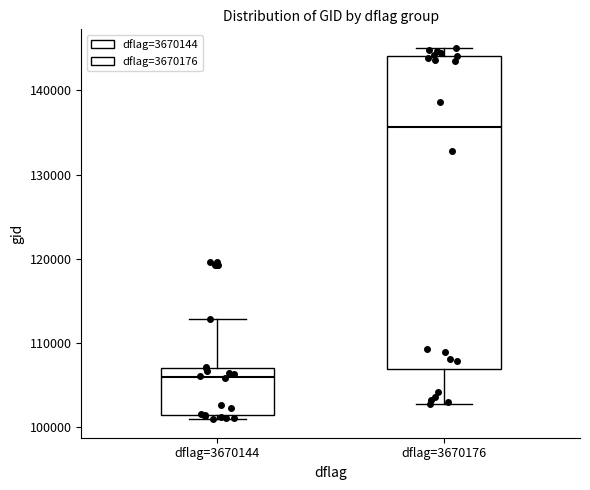

Which box's median line is the lowest?

dflag=3670144